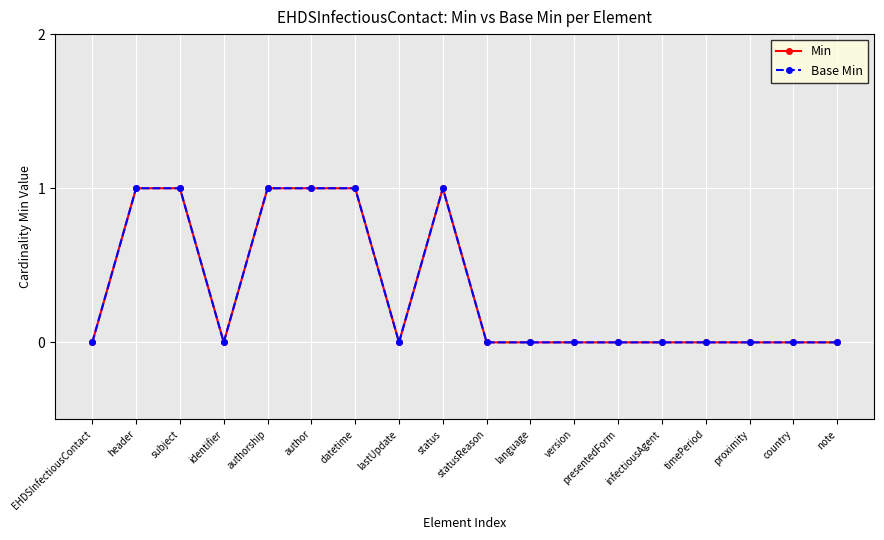

How many Base Min values are between 0 and 1?

18